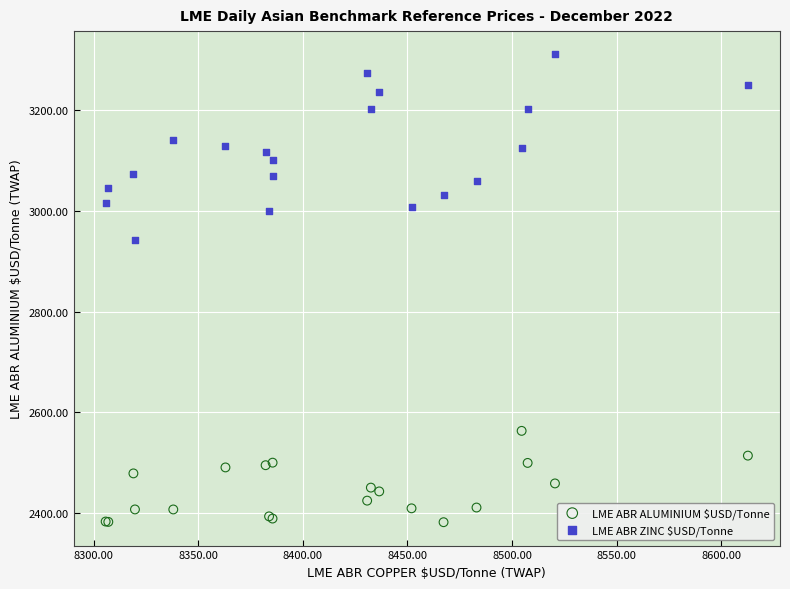

Which series reaches the minimum Y coordinate?

LME ABR ALUMINIUM $USD/Tonne